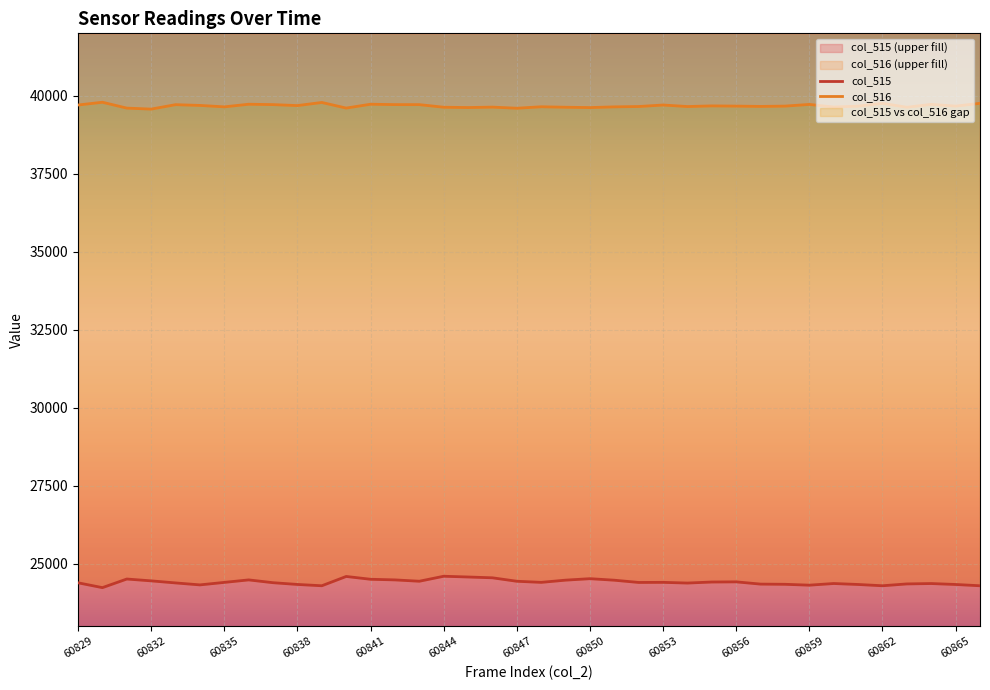

Where is col_515 nearest to the value 24412?

26